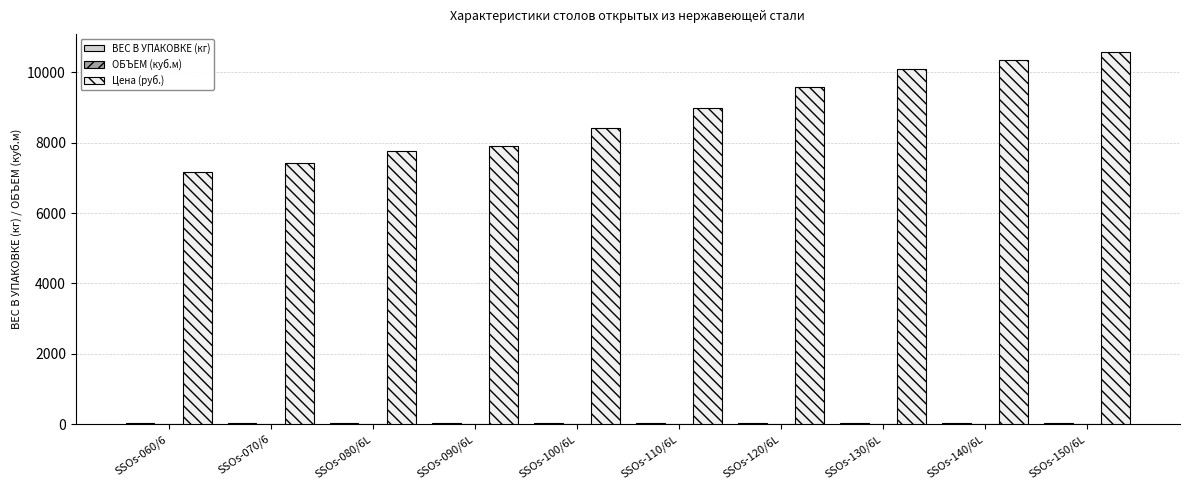

Which series has the largest total across all categories?

Цена (руб.)